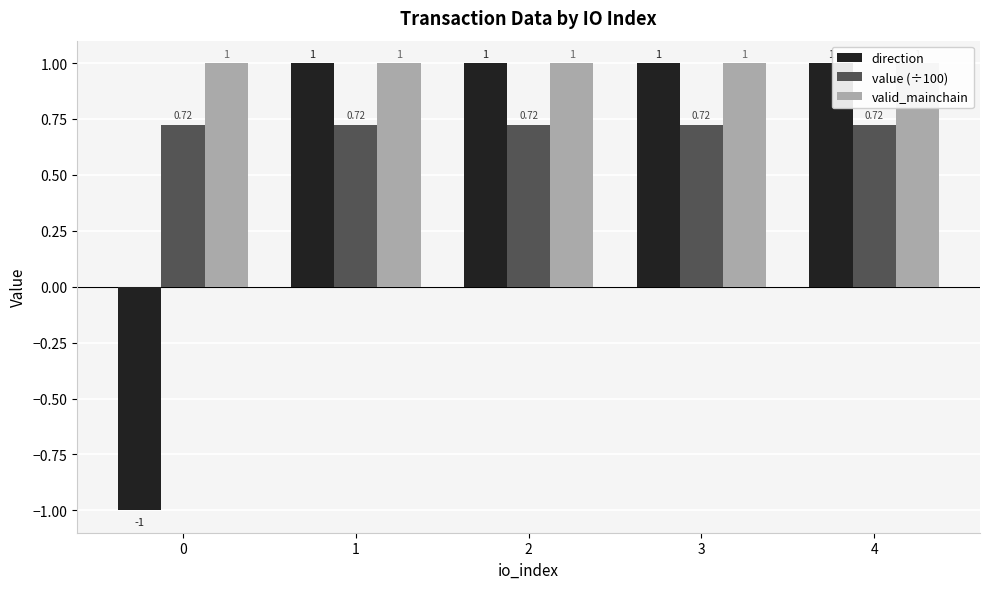

Rank the categories by direction value from highest to lowest.

1, 2, 3, 4, 0